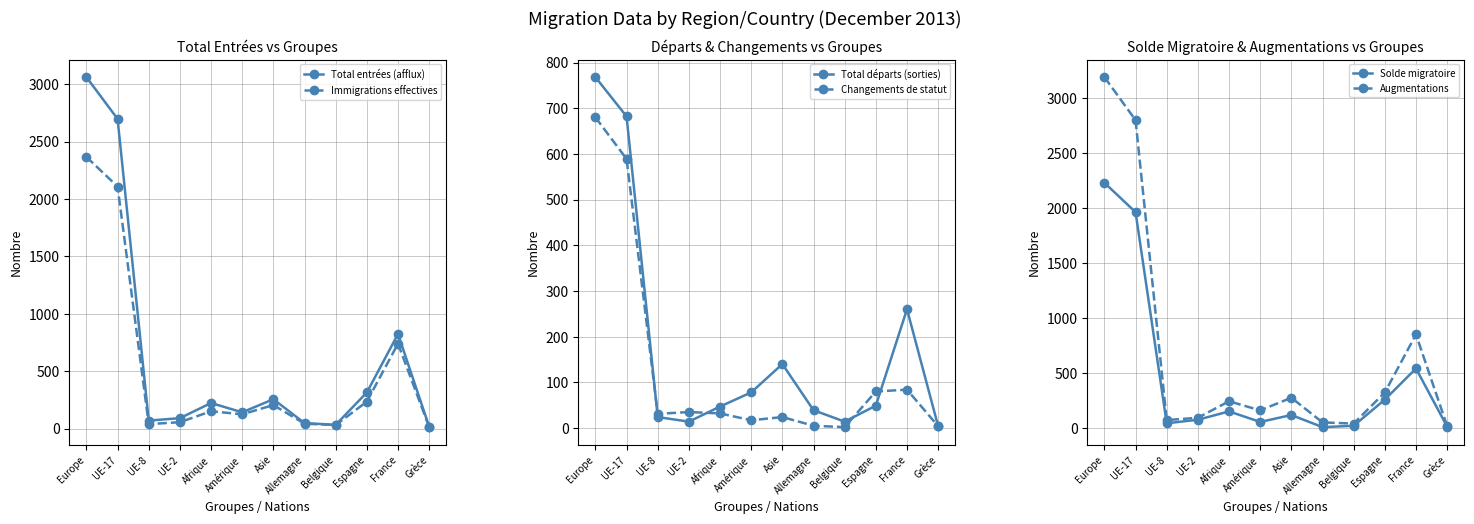

Does the chart have visible grid lines?

Yes